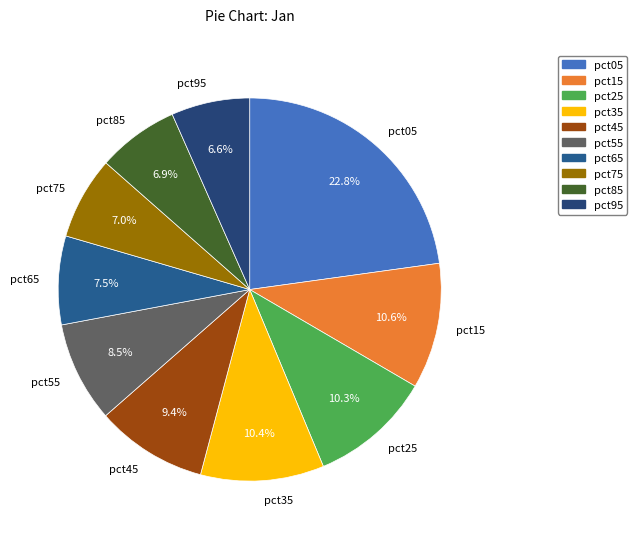

Do pct25 and pct15 together represent more than half of the pie?

No